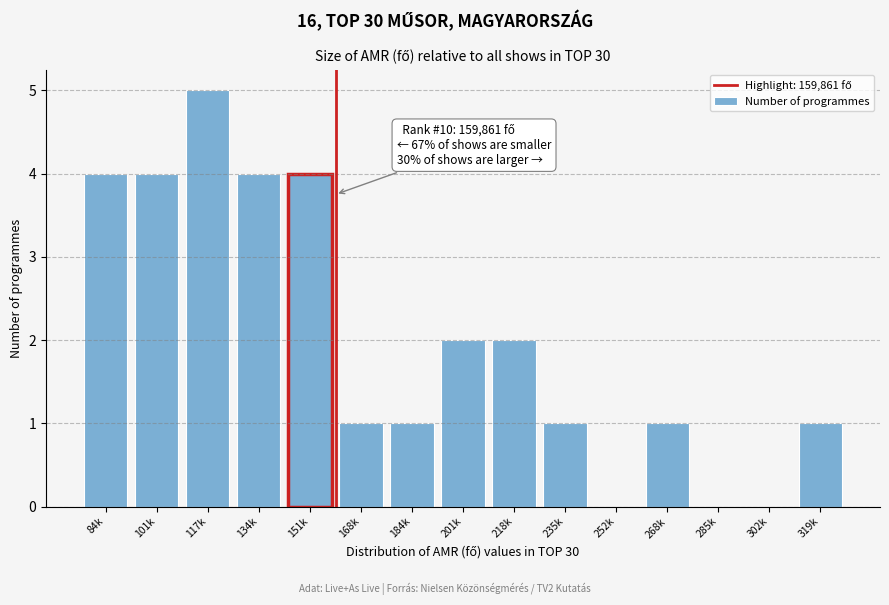

Reading left to right, list all the values displayed in this chart.

84k=4	101k=4	117k=5	134k=4	151k=4	168k=1	184k=1	201k=2	218k=2	235k=1	252k=0	268k=1	285k=0	302k=0	319k=1